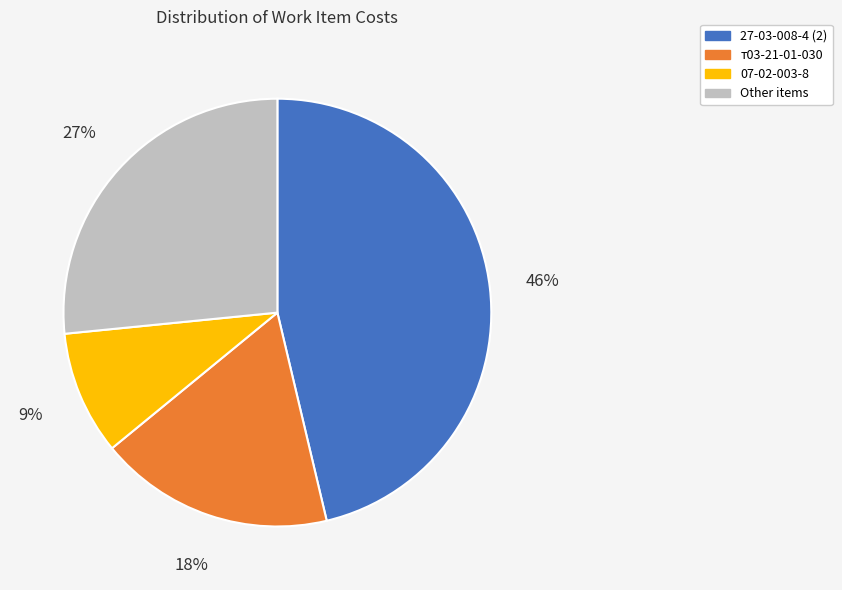

Which category has the smallest portion of the pie?

07-02-003-8